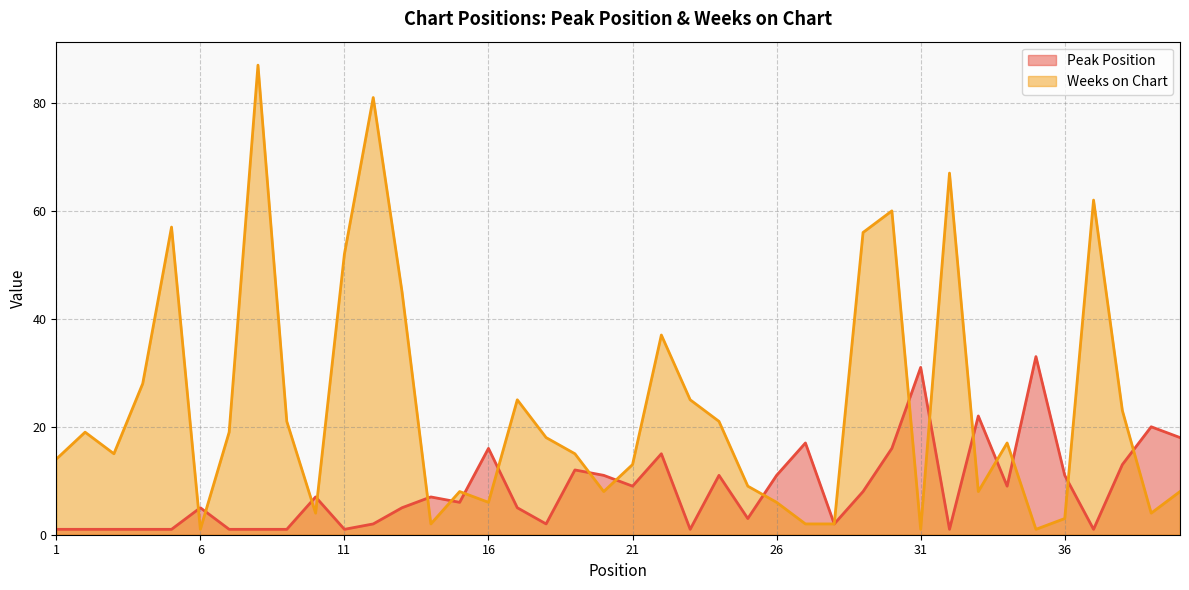

What is the total value across all series at 1?

15